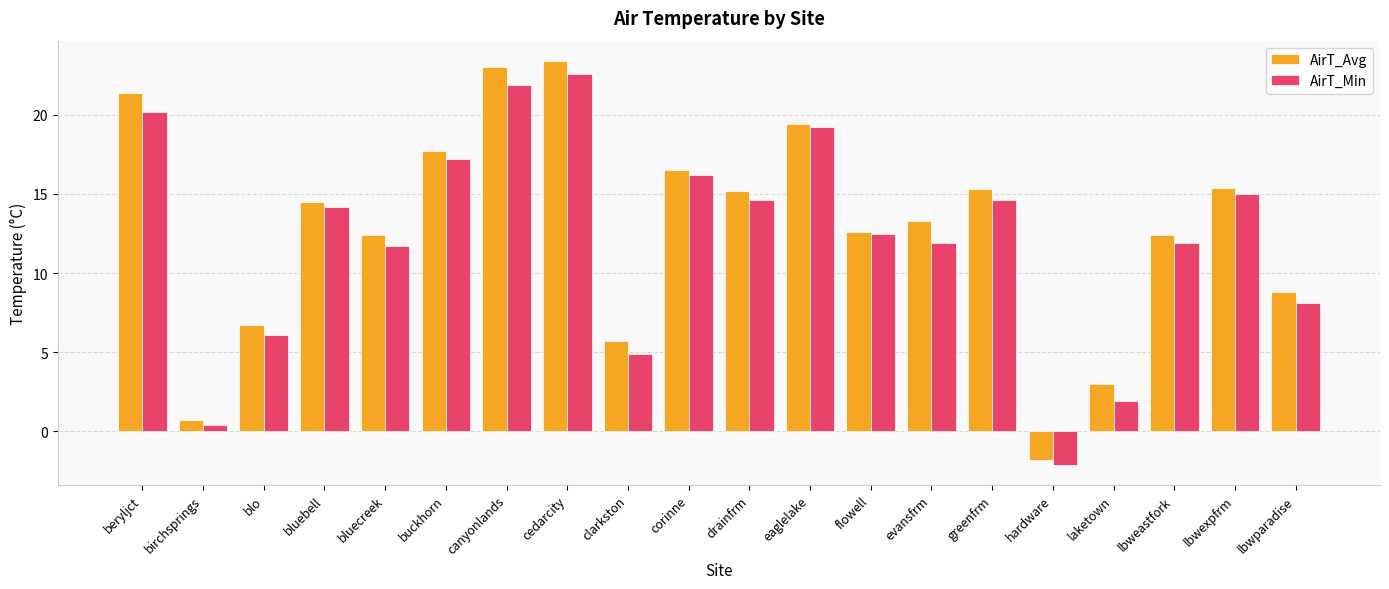

What is the label of the 4th bar from the right?

laketown